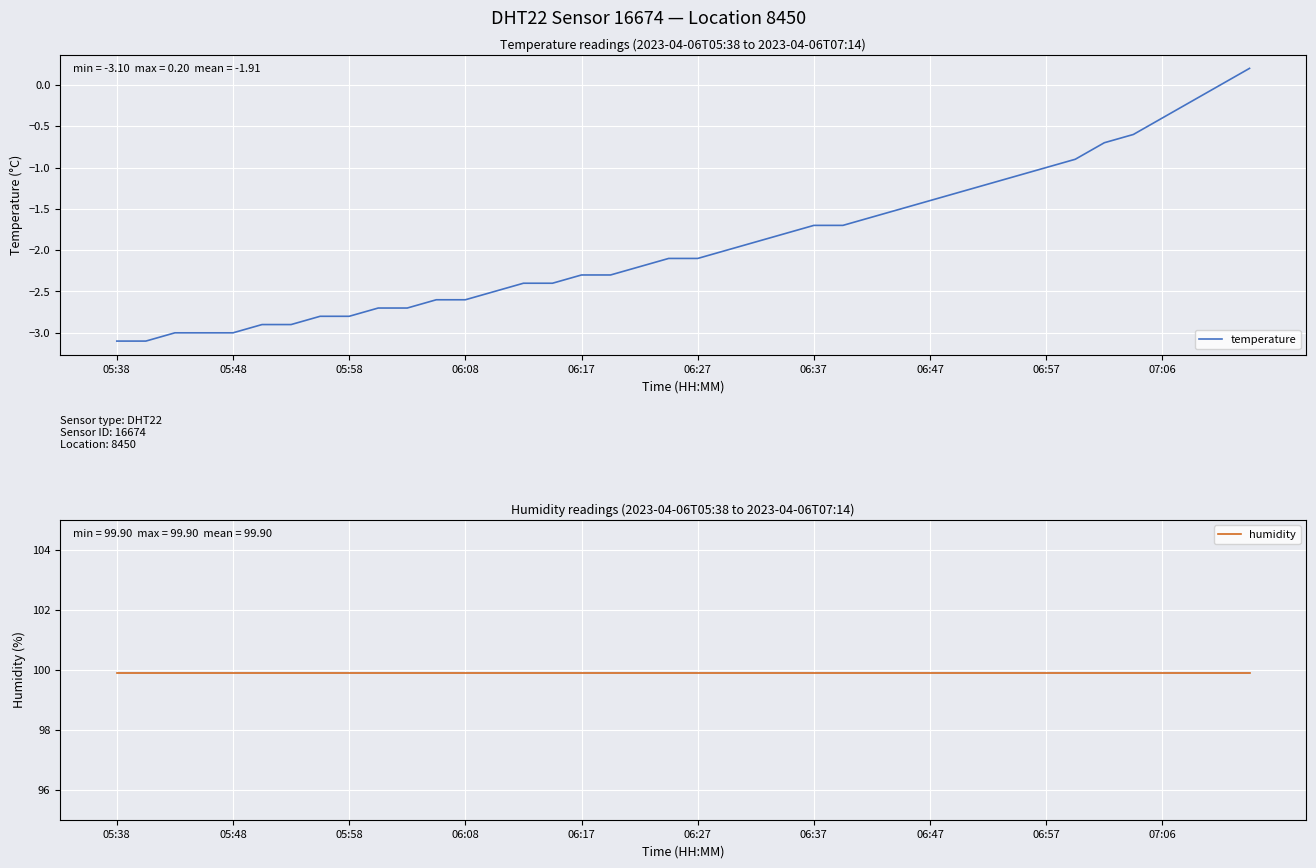

List the series in order of their peak value, highest first.

humidity, temperature